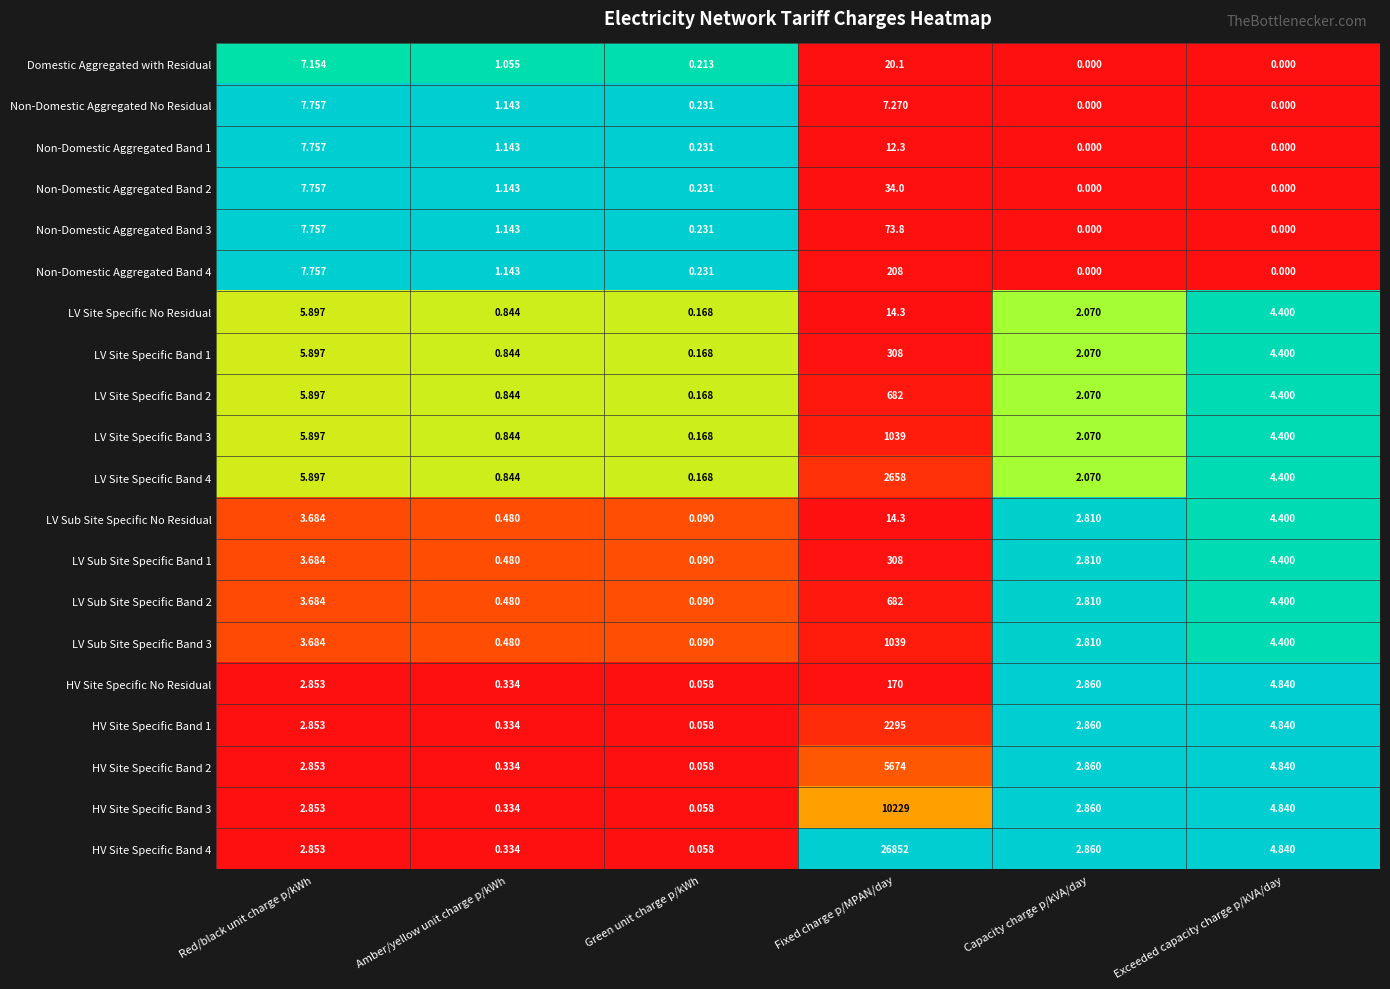

Which series has the widest spread of values?

HV Site Specific Band 4